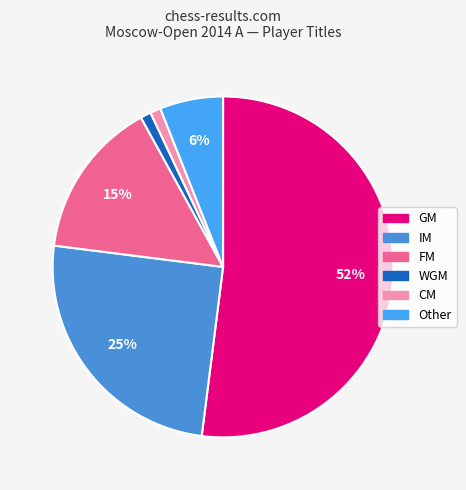

Which slice represents more than half of the pie?

GM